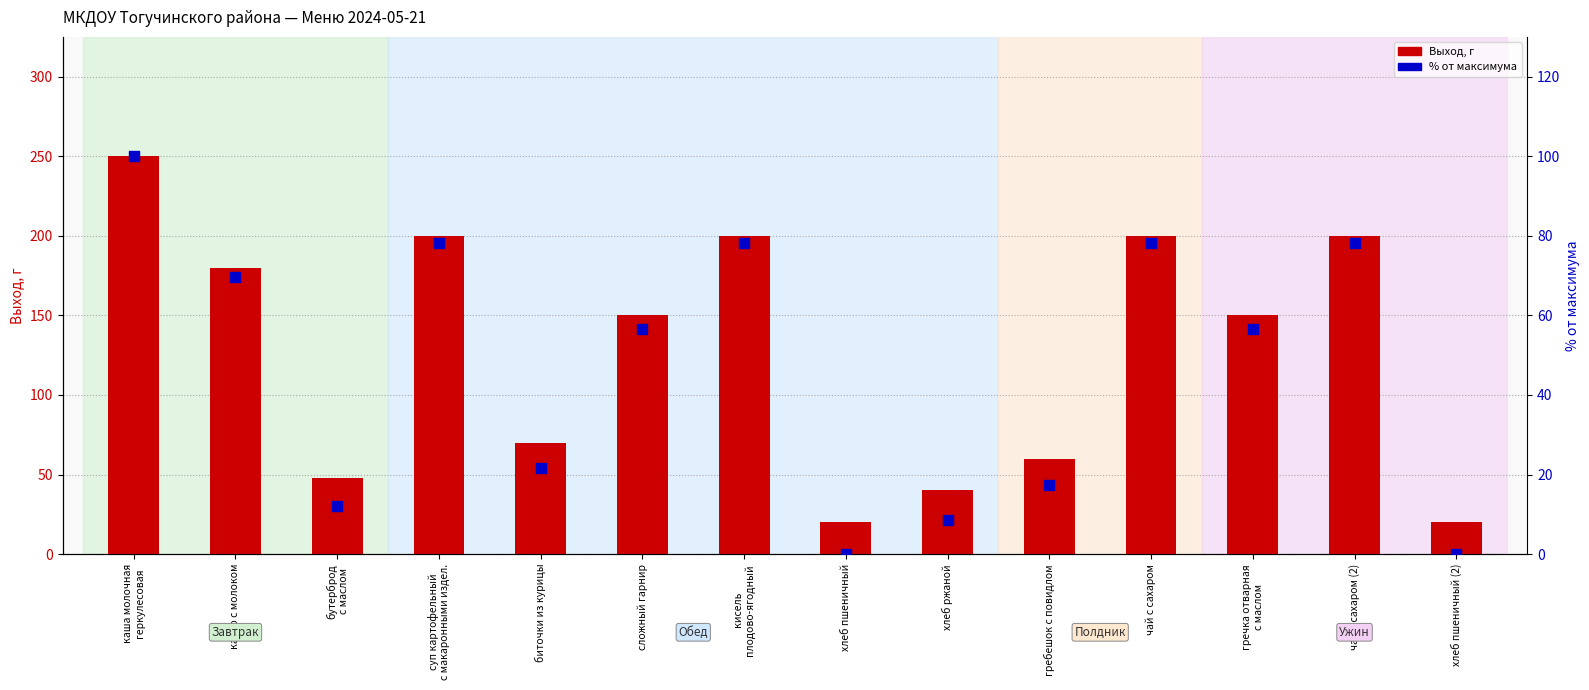

What are all the series names shown in the legend?

Выход, г, % от максимума